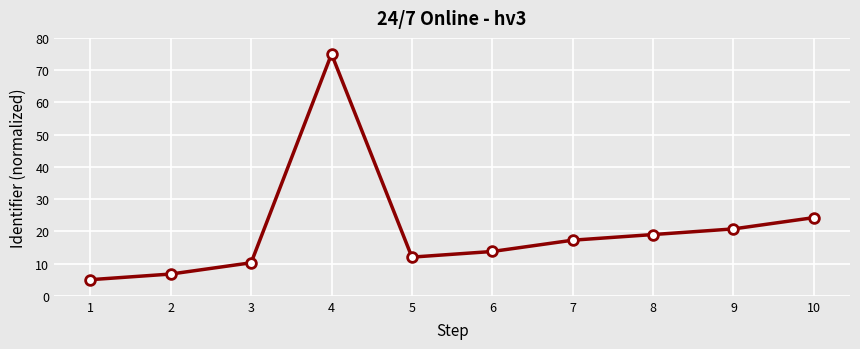

What is the approximate value at 4?

75.0